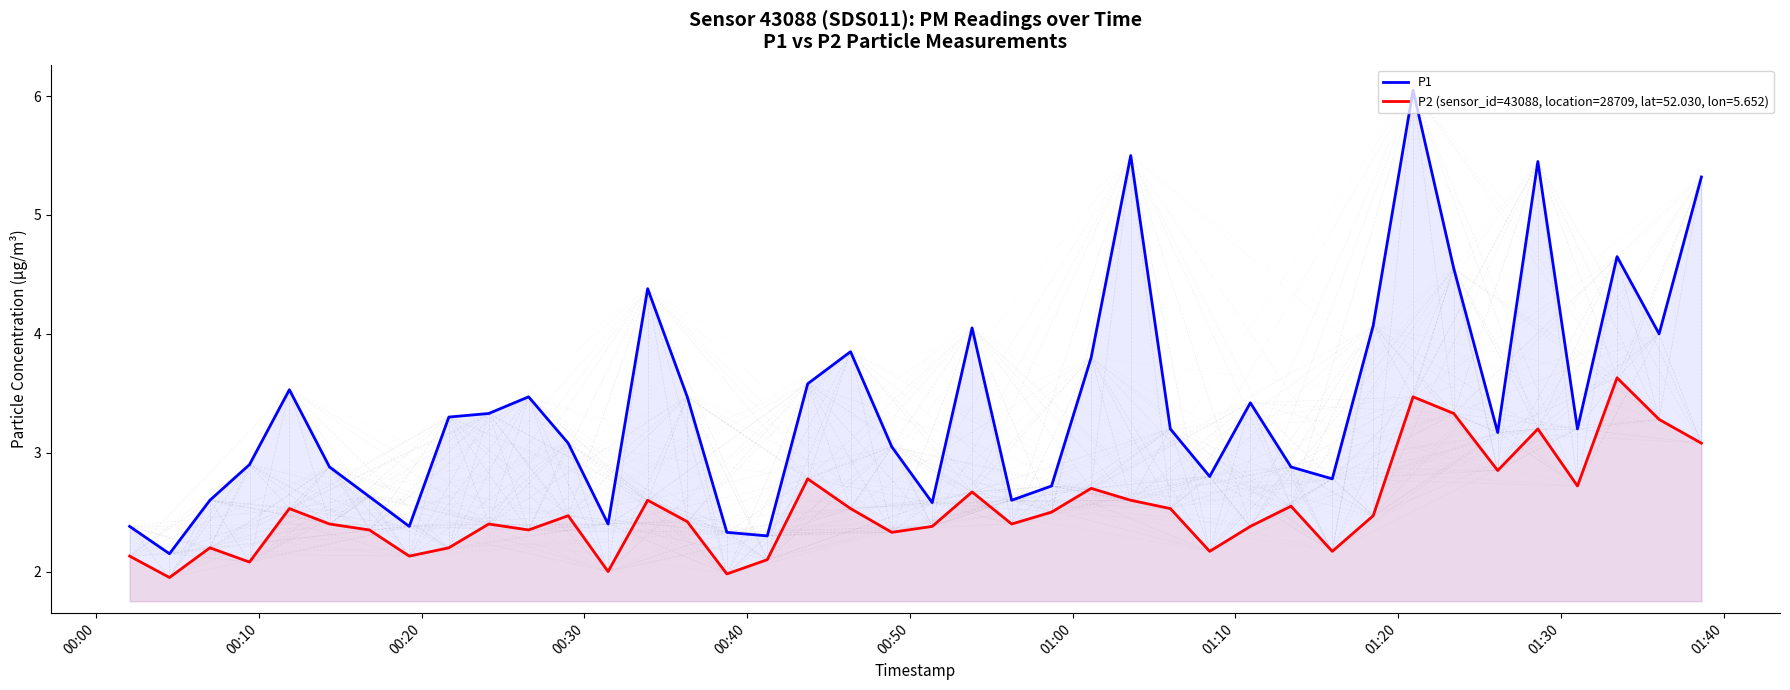

What is the highest value of the P2 (sensor_id=43088, location=28709, lat=52.030, lon=5.652) series?

3.6